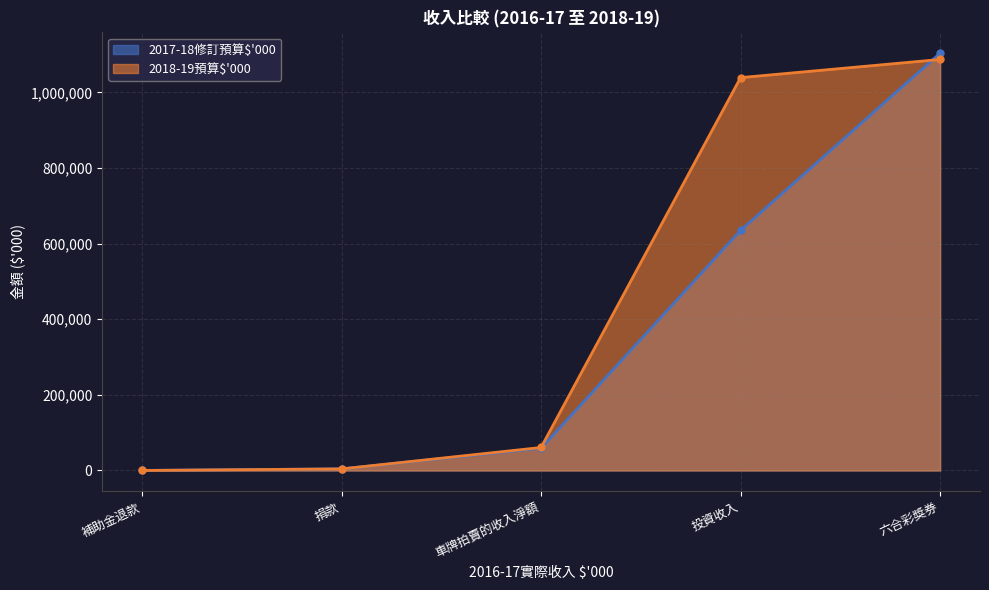

True or false: 2018-19預算$'000 has more than 2 points higher than both neighbors.

False